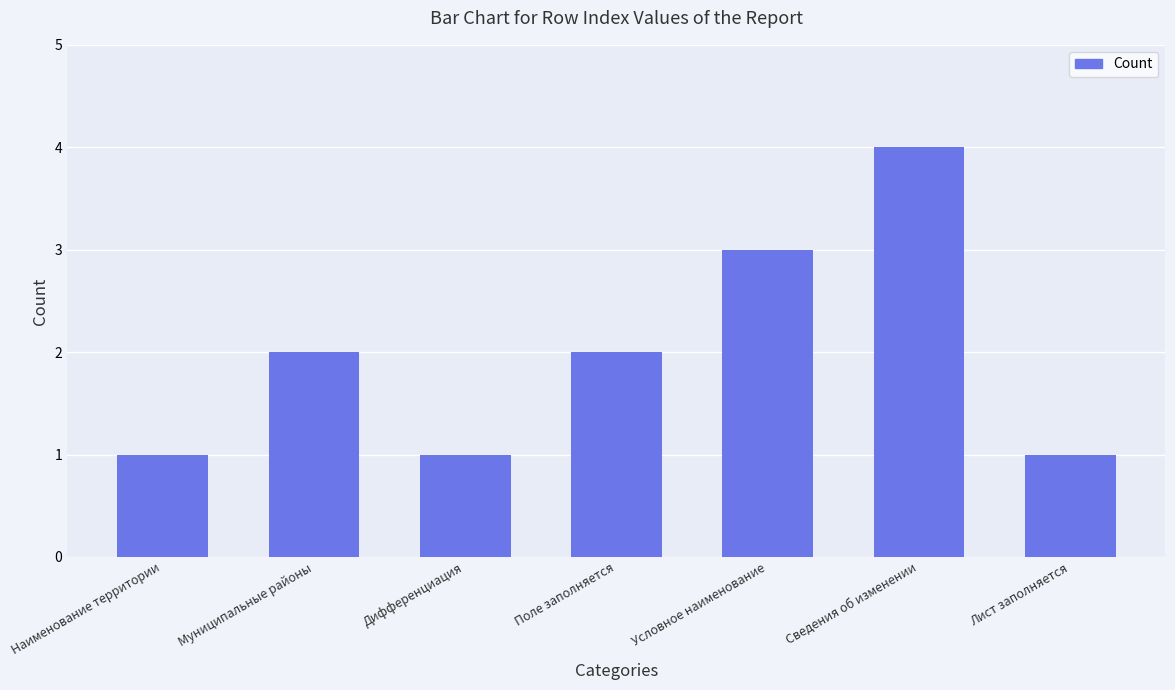

What is the sum of all values?

14